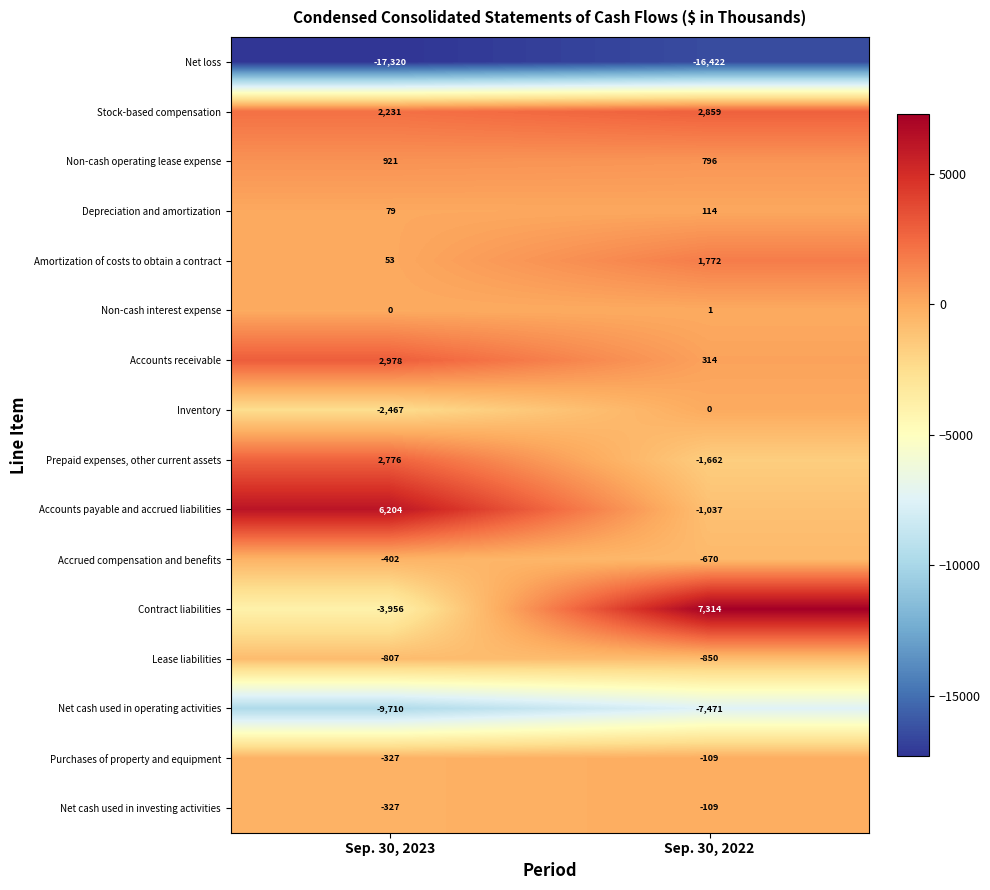

At which label is Stock-based compensation closest to 2545?

Sep. 30, 2023